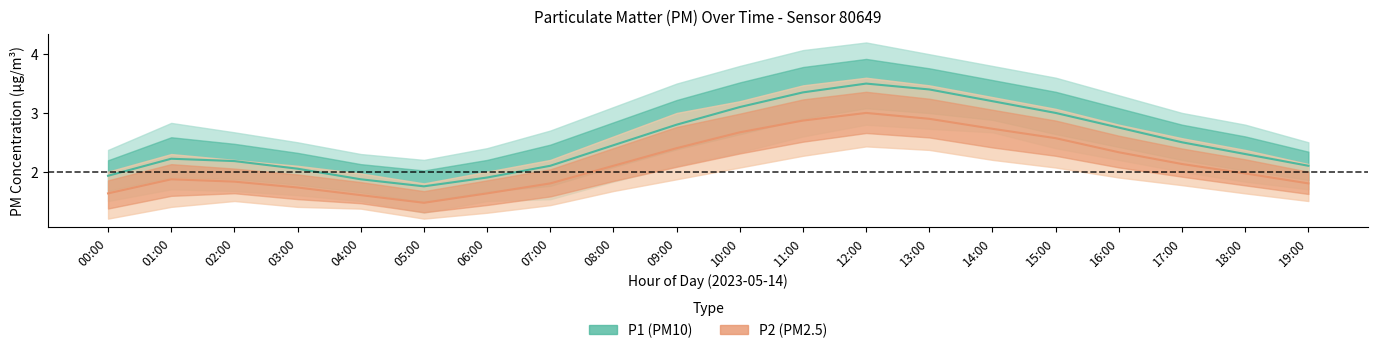

What is the label of the 9th point from the left?

08:00